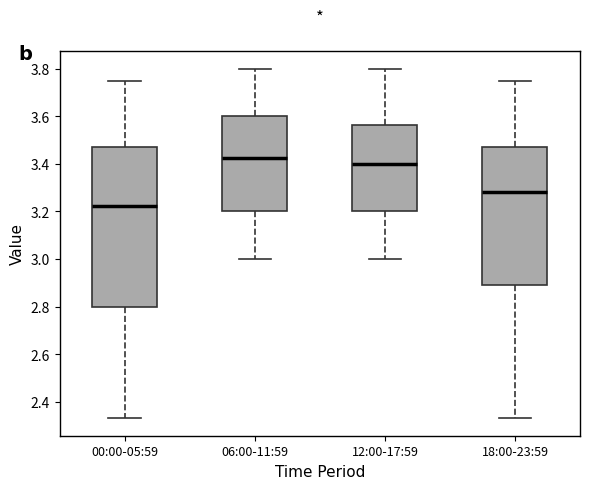

Which box has the highest median line?

06:00-11:59